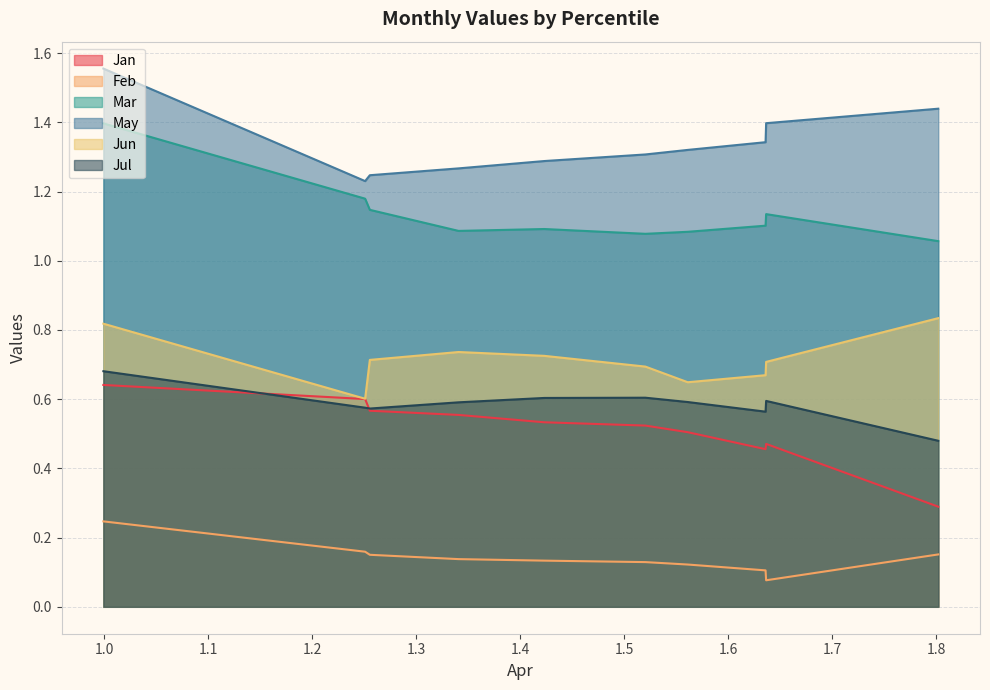

What value does the Jan series have at pct25?

0.6